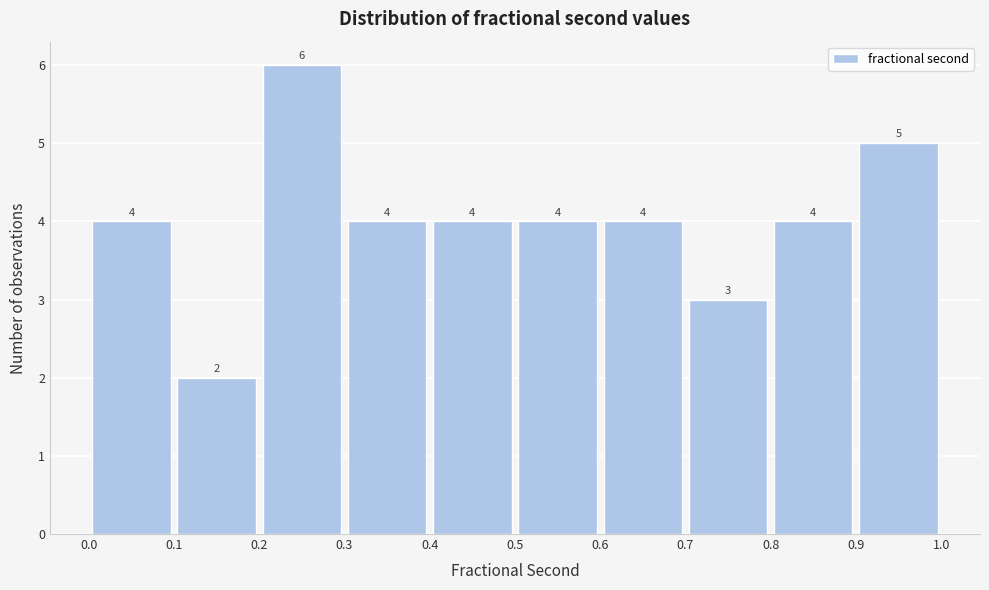

How tall is the bar that spans 0.4 to 0.5 on the x-axis?

4